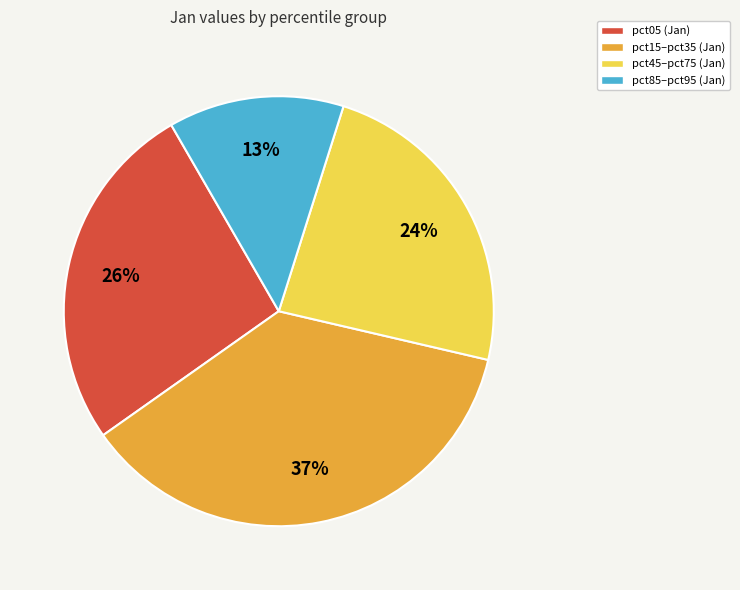

Is there a majority slice in this chart?

No